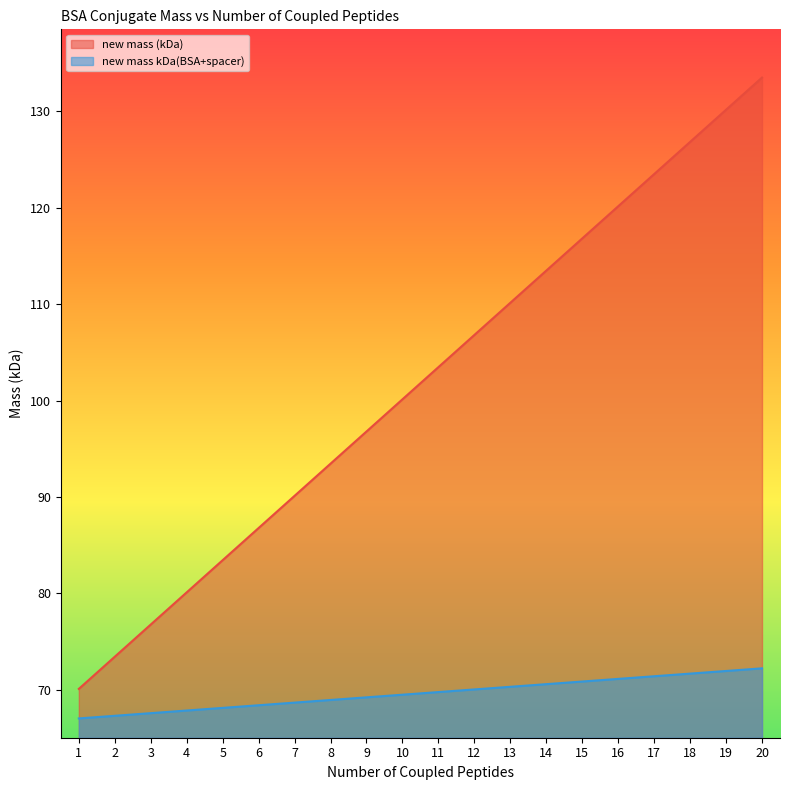

How many values in the new mass (kDa) series exceed 103?

10